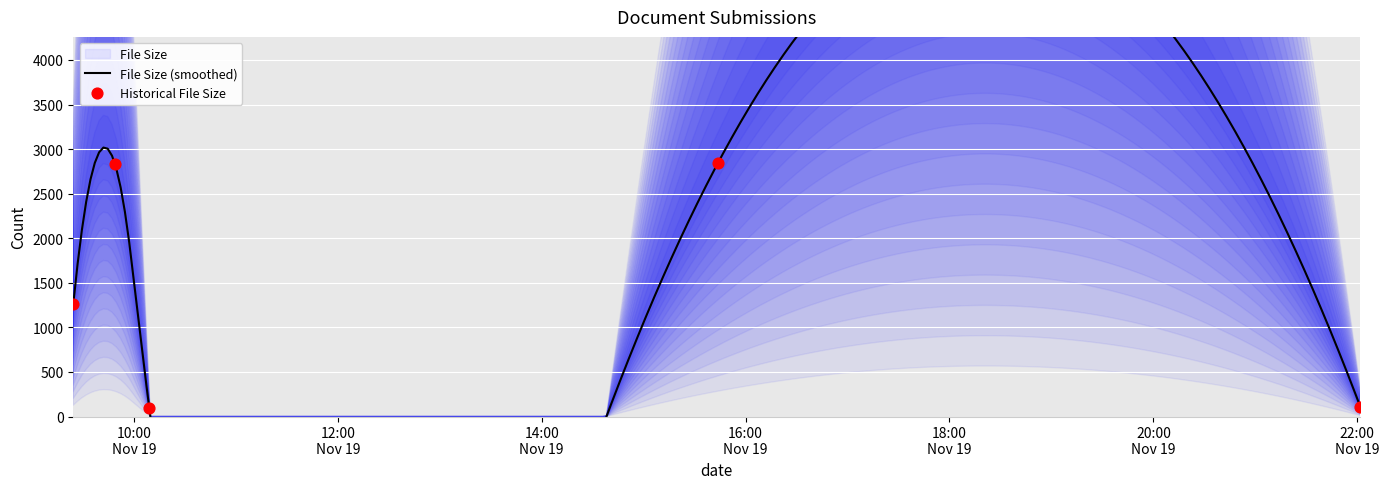

What is the ratio of the value at 2018-11-19 22:01:44 to the value at 2018-11-19 09:24:19?

0.1